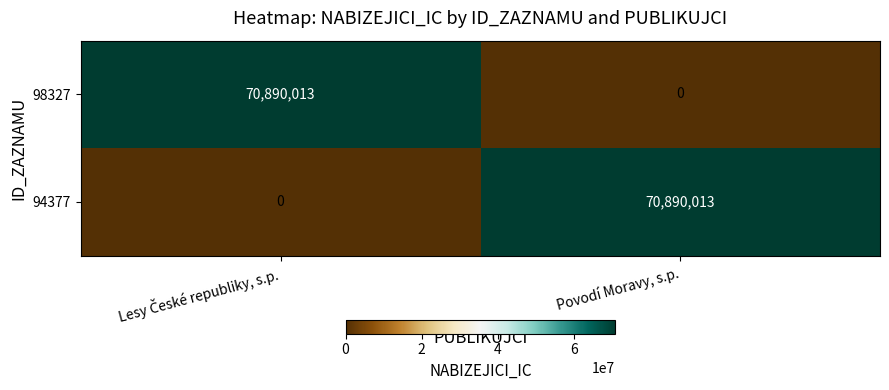

What is the approximate value of 94377 at Povodí Moravy, s.p., to the nearest 100?

70890000